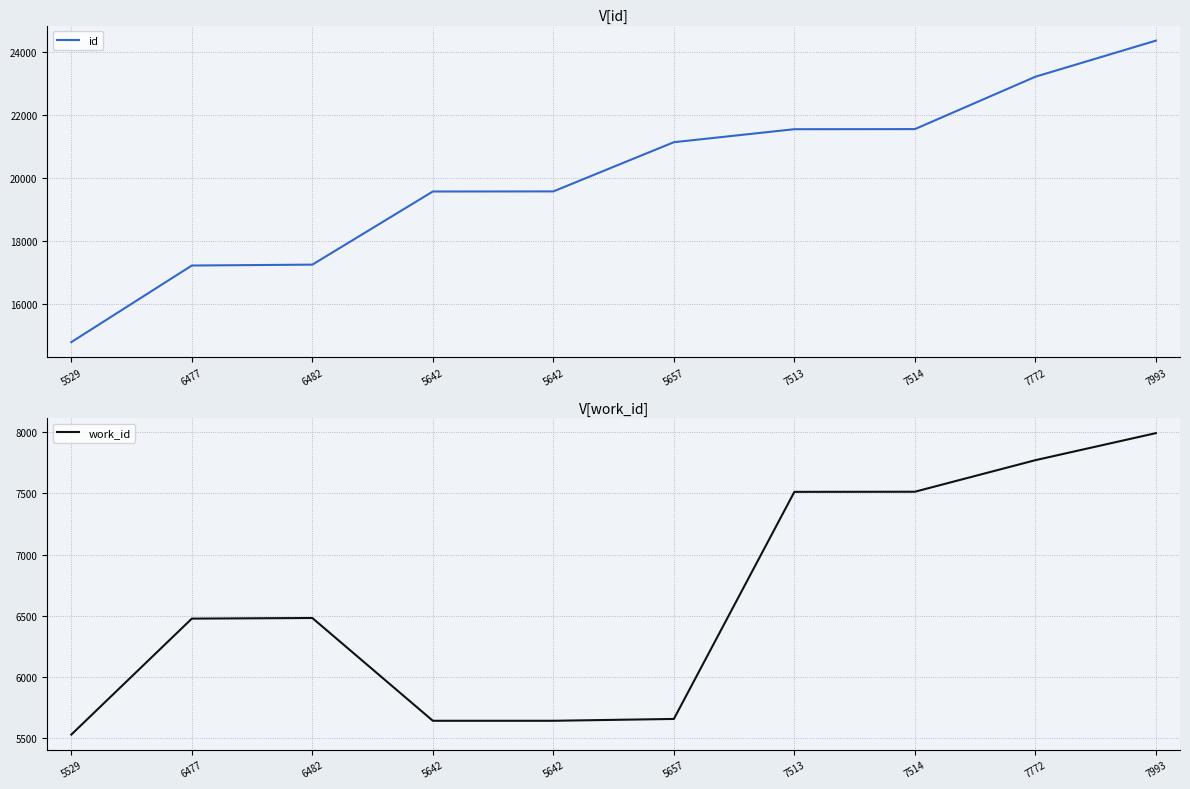

How many data points in id are less than 21128?

5